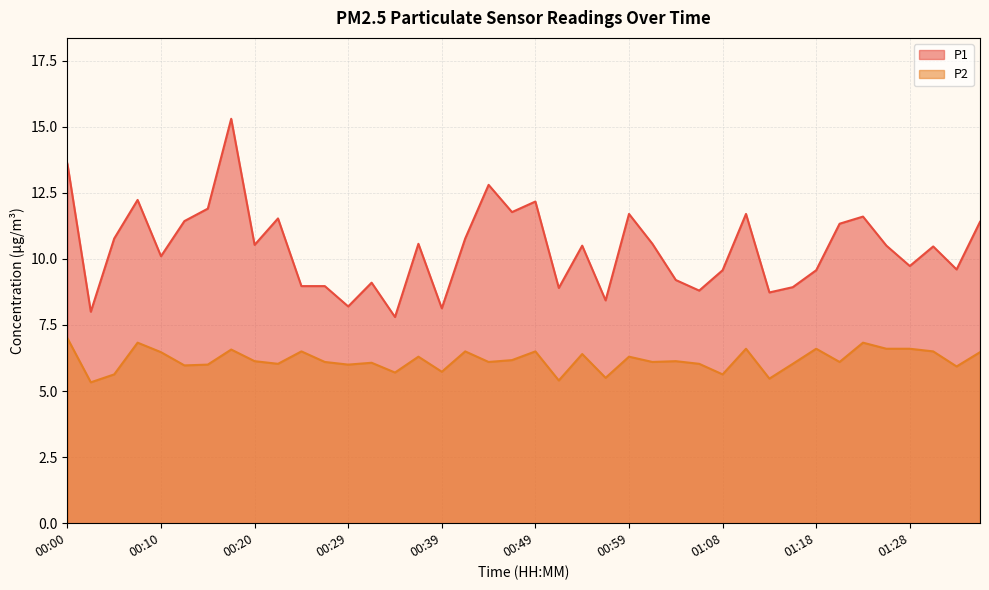

At which category does the chart reach its peak across all series?

00:17